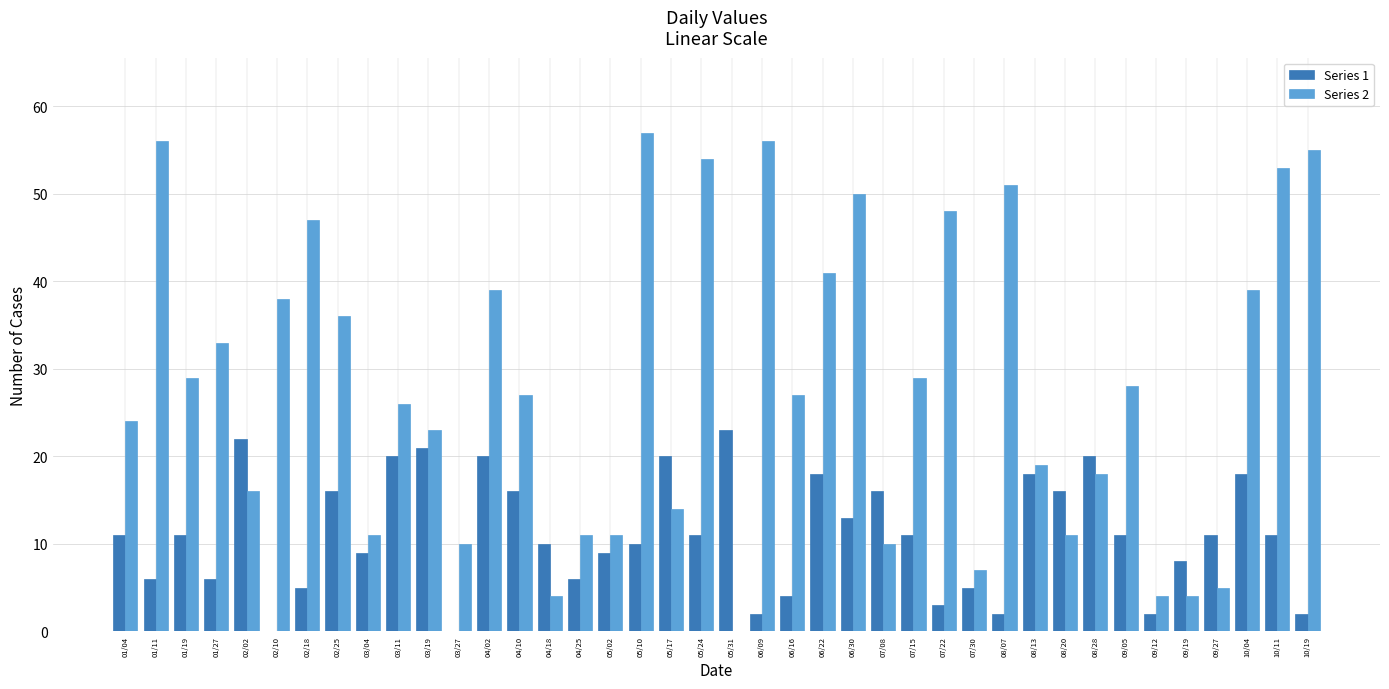

What is the sum of all Series 1 values?

443